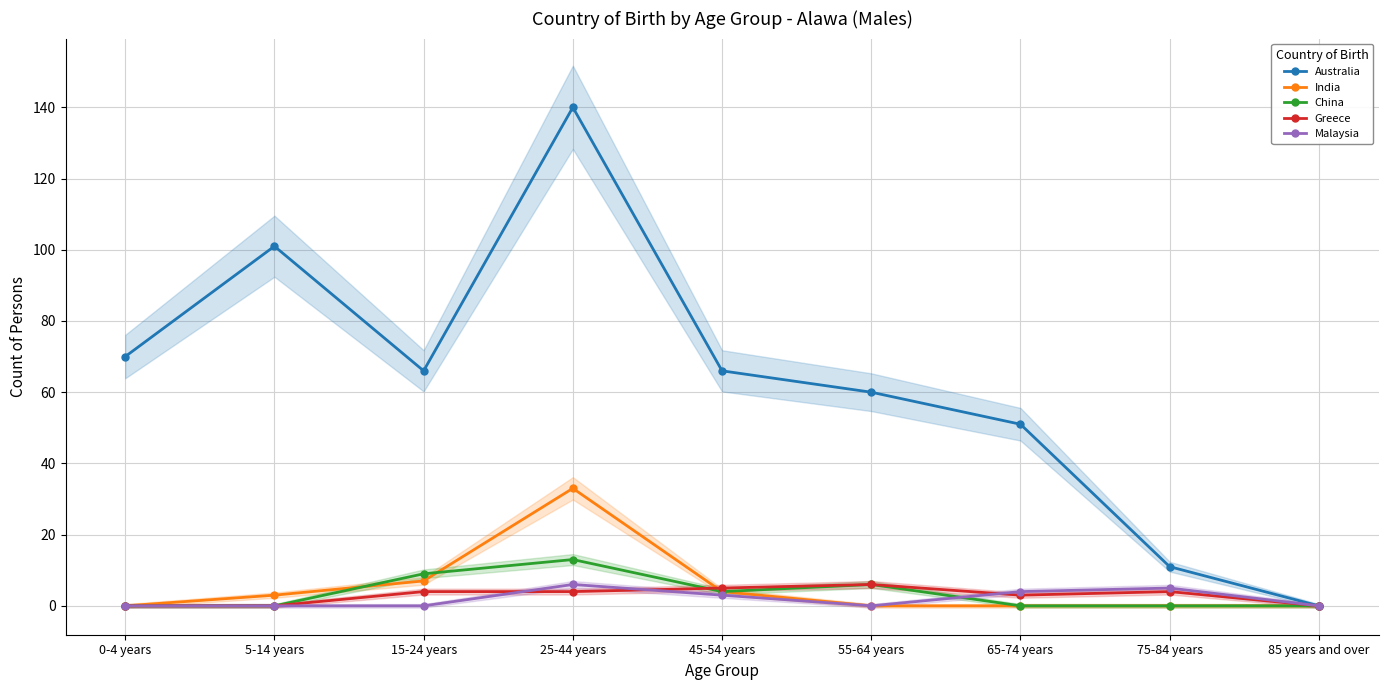

Which series ends up on top after the final intersection of India and China?

India